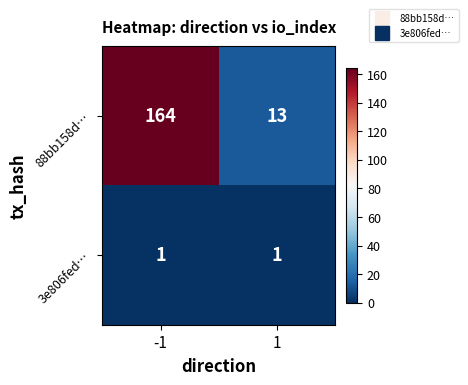

What is the total value across all series at -1?

165